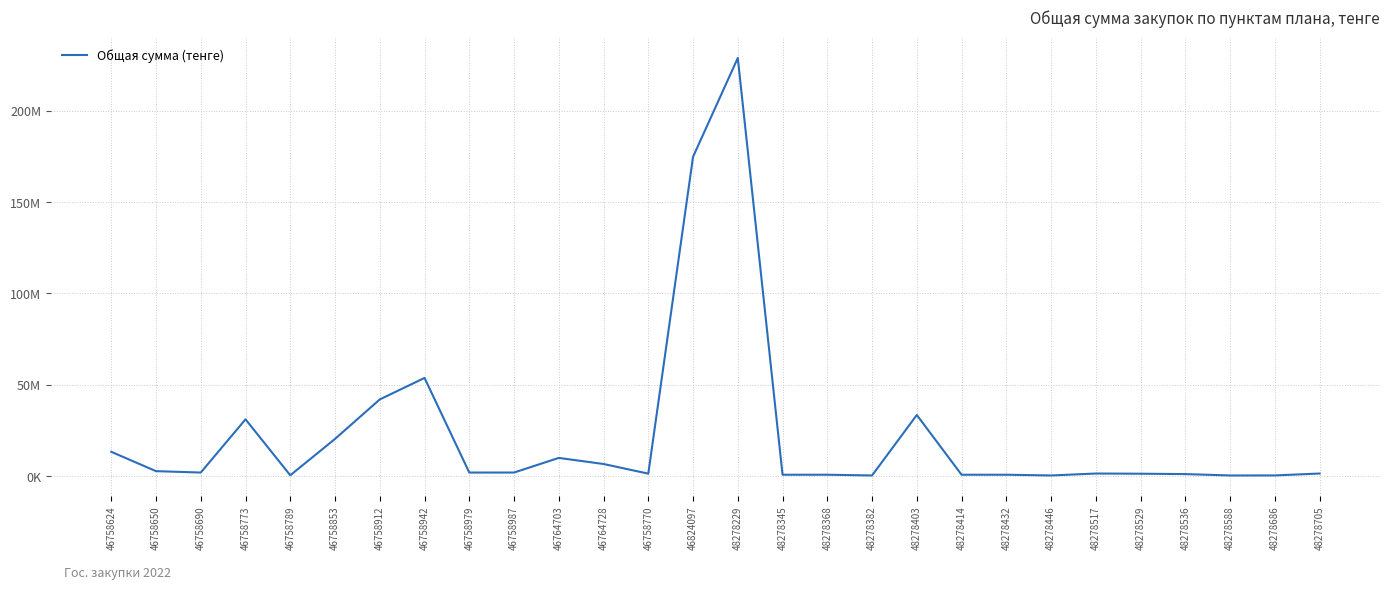

Does the chart have visible grid lines?

Yes